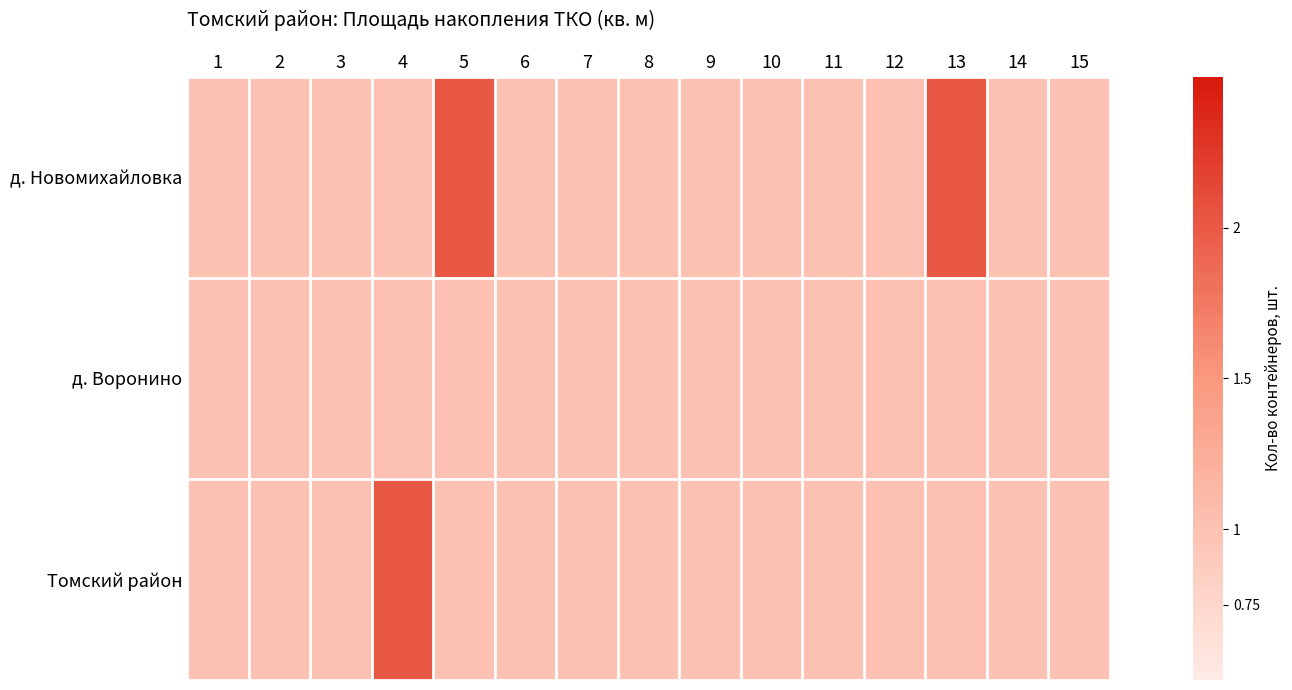

At how many categories does at least one series exceed 1?

3